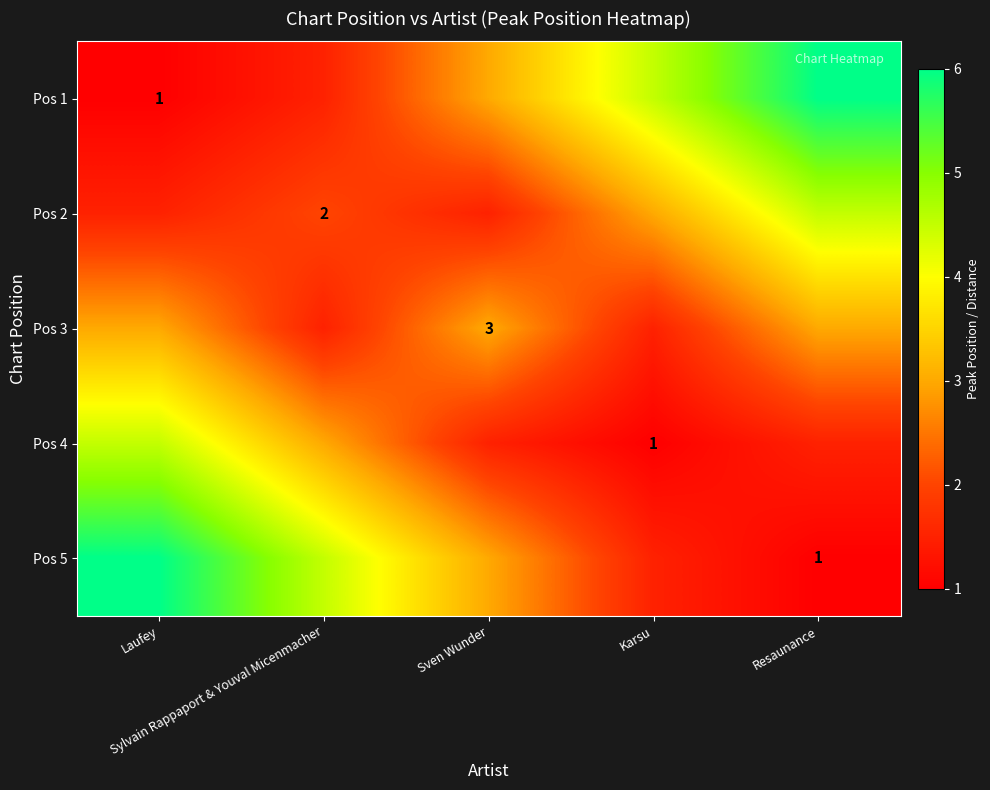

What is the spread (max minus min) of values at Karsu?

3.5